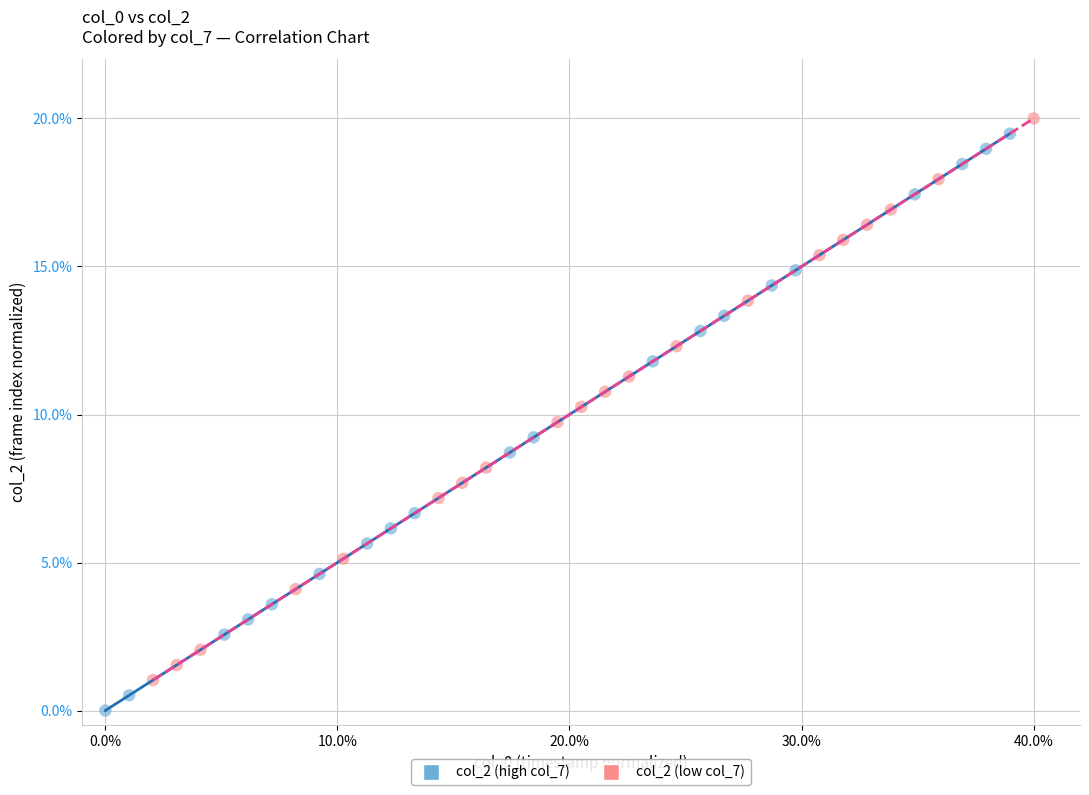

Which series reaches the minimum Y coordinate?

col_2 (high col_7)